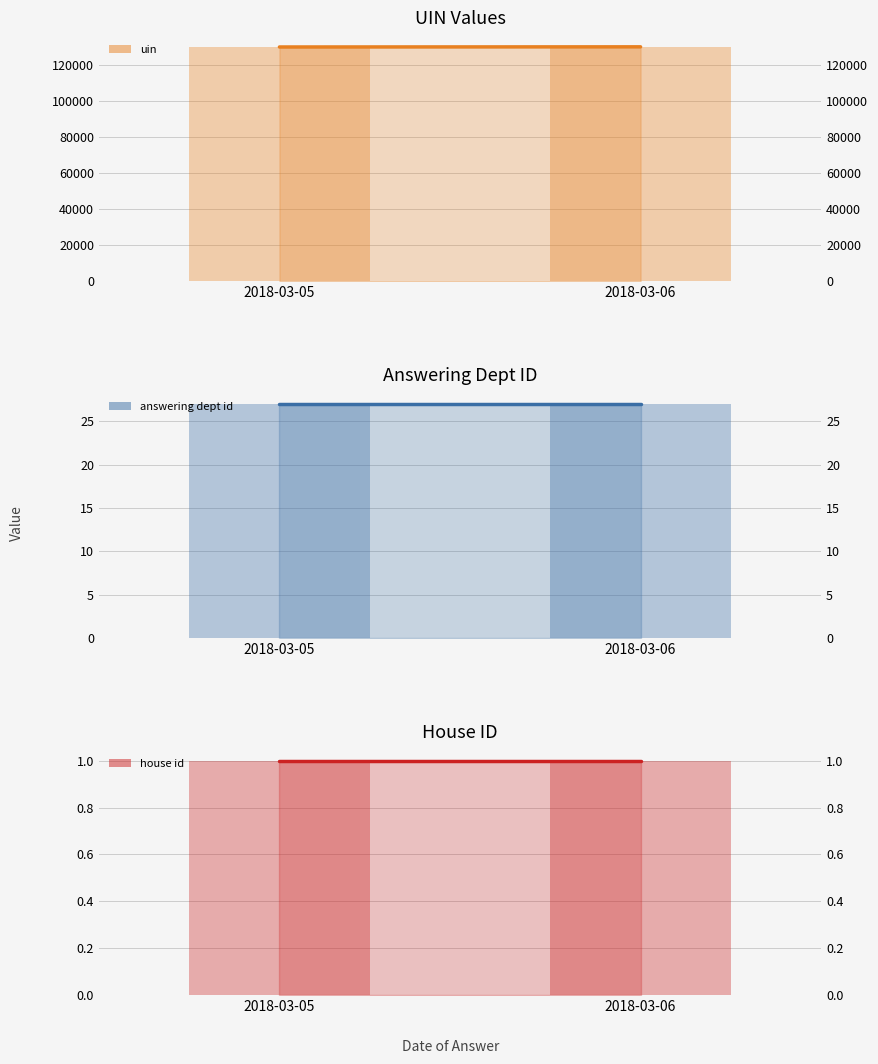

Reading right to left, extract all data points from this chart.

uin line: 130165	130078
uin: 130165	130078
answering dept id line: 27	27
answering dept id: 27	27
house id line: 1	1
house id: 1	1